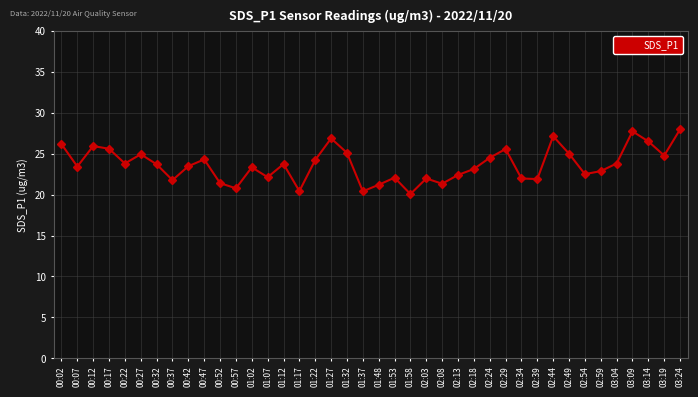

What is the ratio of the value at 01:07 to the value at 02:18?

1.0